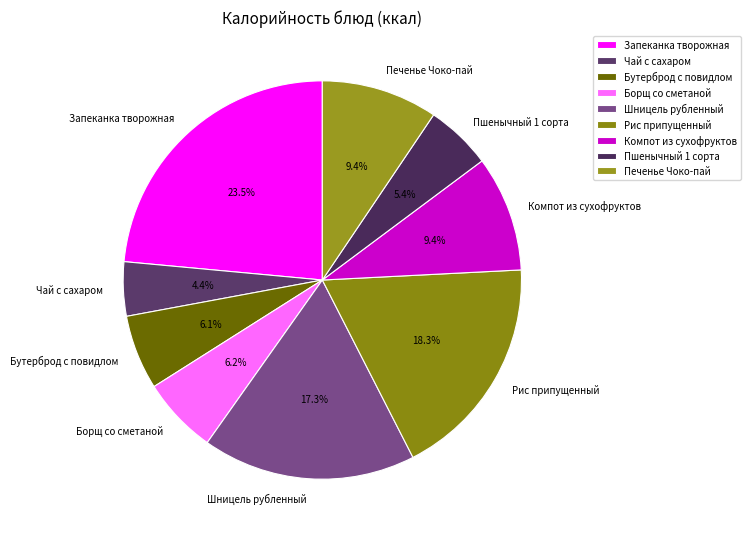

Which slice is the largest?

Запеканка творожная